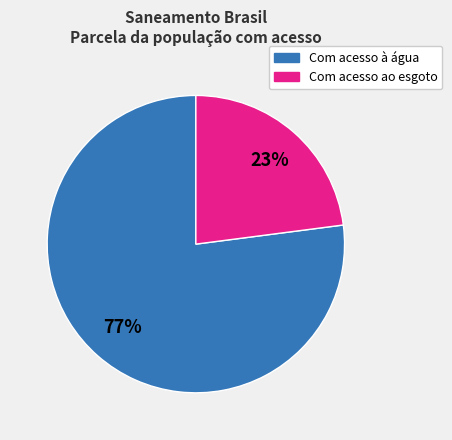

Does any single category account for the majority?

Yes